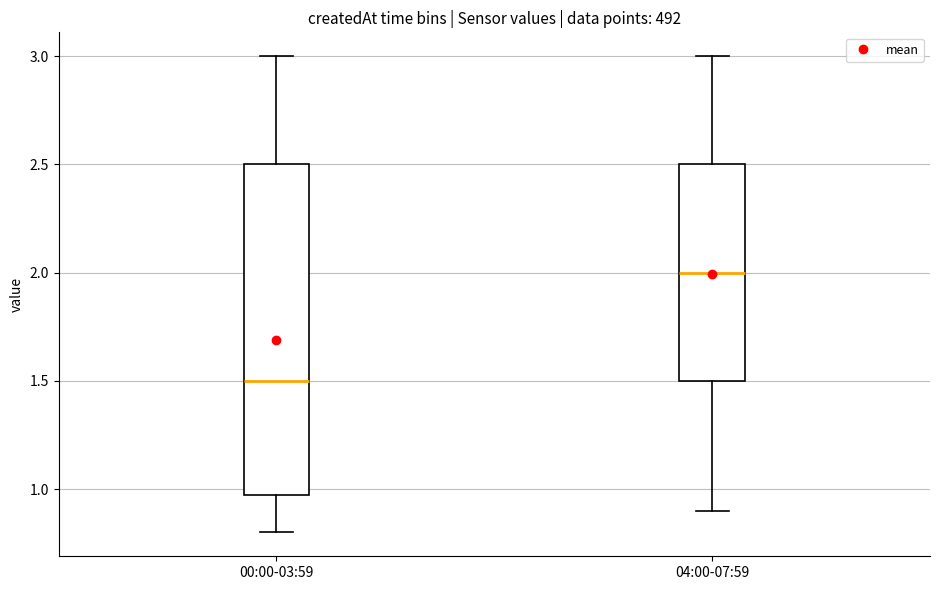

Where is the lower edge of the box for 00:00-03:59 on the y-axis? The values are not printed on the chart, so give them approximately, as read against the axis.

1.0